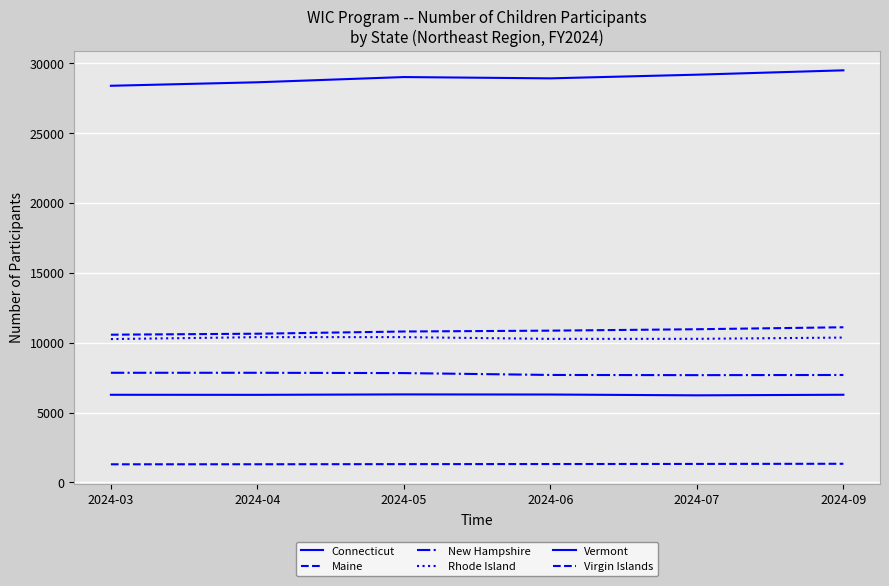

True or false: Rhode Island and Virgin Islands cross at least once.

False